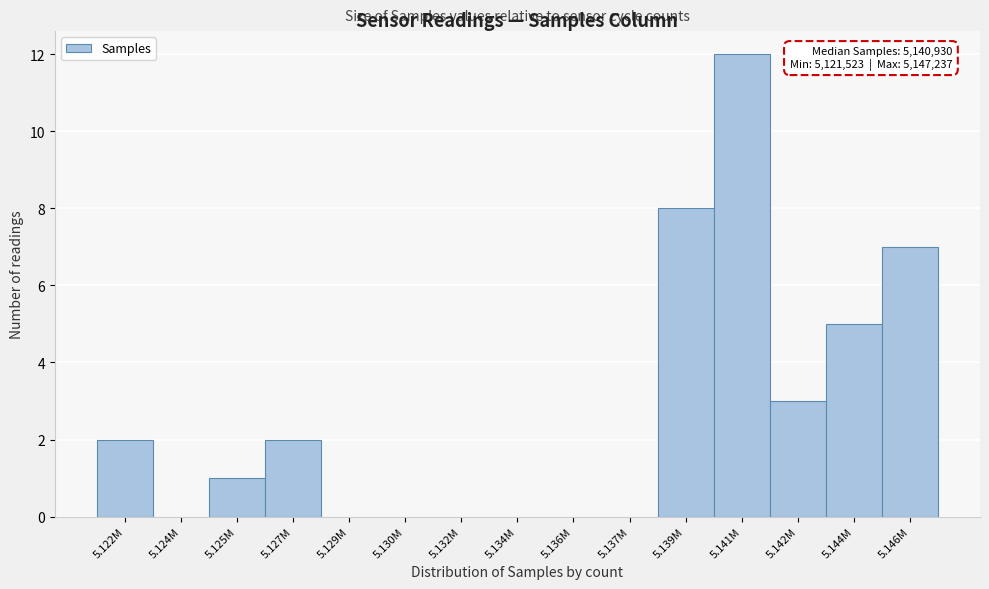

Reading left to right, transcribe all the data shown in this chart.

5.122M=2	5.124M=0	5.125M=1	5.127M=2	5.129M=0	5.130M=0	5.132M=0	5.134M=0	5.136M=0	5.137M=0	5.139M=8	5.141M=12	5.142M=3	5.144M=5	5.146M=7